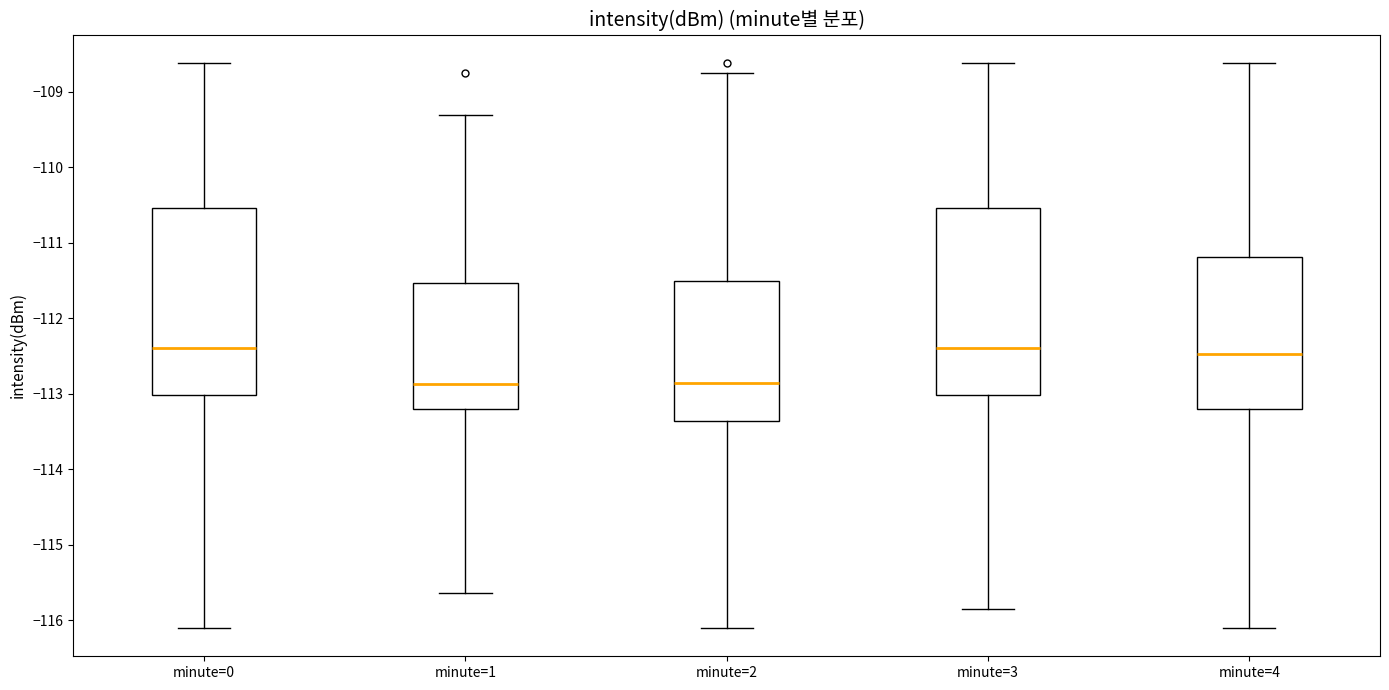

Reading left to right, transcribe this box plot: for each box, give where its median line is, the range the box spans, and where its two whiskers end, as read against the y-axis. The values are not printed on the chart, so give them approximately, as read against the axis.

minute=0: median -112.4, box -113.0 to -110.5, whiskers -116.1 to -108.6
minute=1: median -112.9, box -113.2 to -111.5, whiskers -115.6 to -109.3
minute=2: median -112.9, box -113.4 to -111.5, whiskers -116.1 to -108.7
minute=3: median -112.4, box -113.0 to -110.5, whiskers -115.9 to -108.6
minute=4: median -112.5, box -113.2 to -111.2, whiskers -116.1 to -108.6